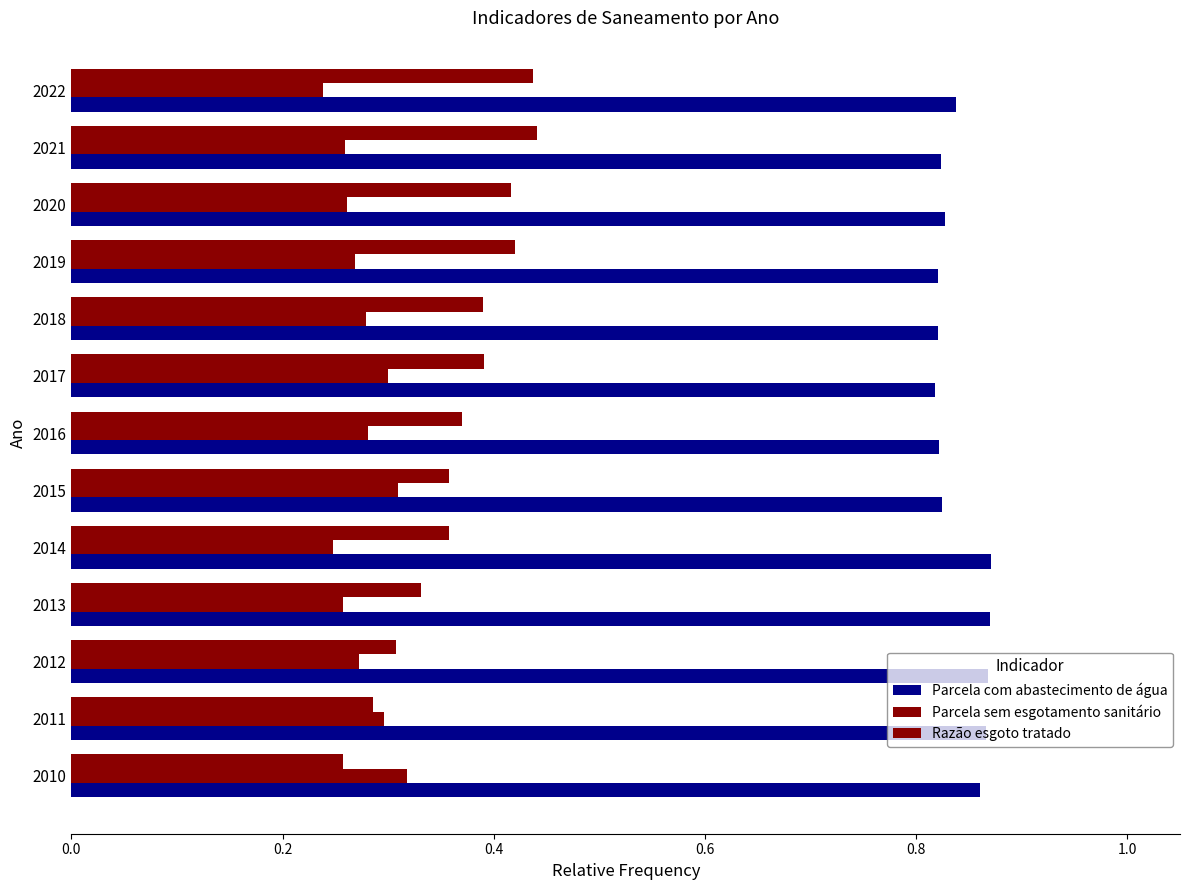

What is the sum of all Parcela com abastecimento de água values?

10.9